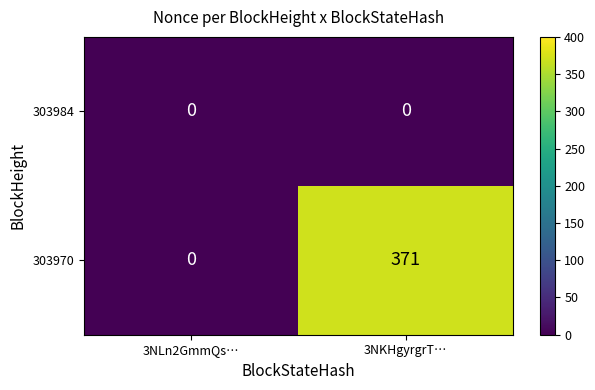

What is the difference between the 303970 values at 3NLn2GmmQs… and 3NKHgyrgrT…?

371